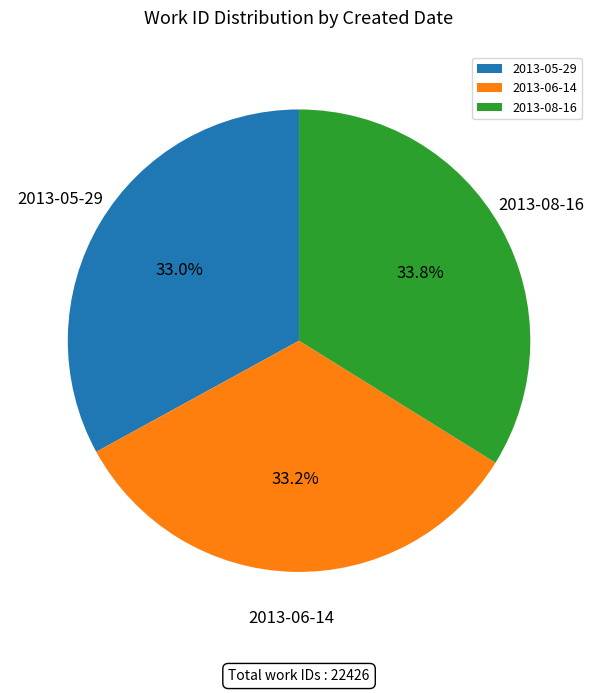

What is the ratio of the value at 2013-05-29 to the value at 2013-06-14?

1.0